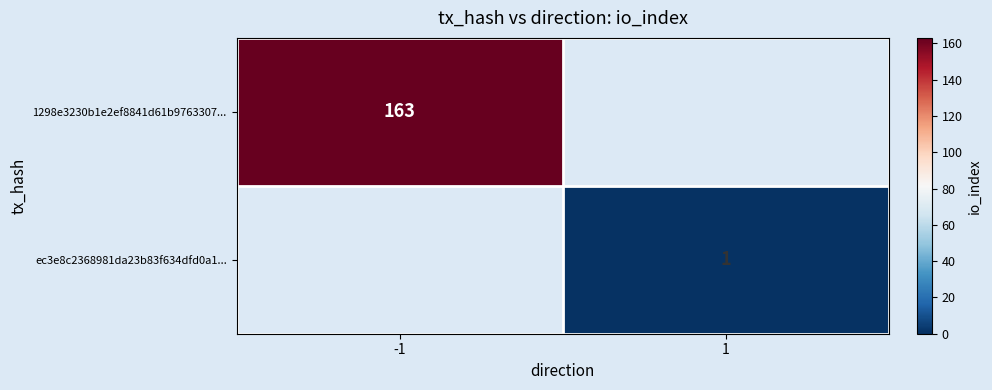

How many positive values does the 1298e3230b1e2ef8841d61b9763307... series have?

1